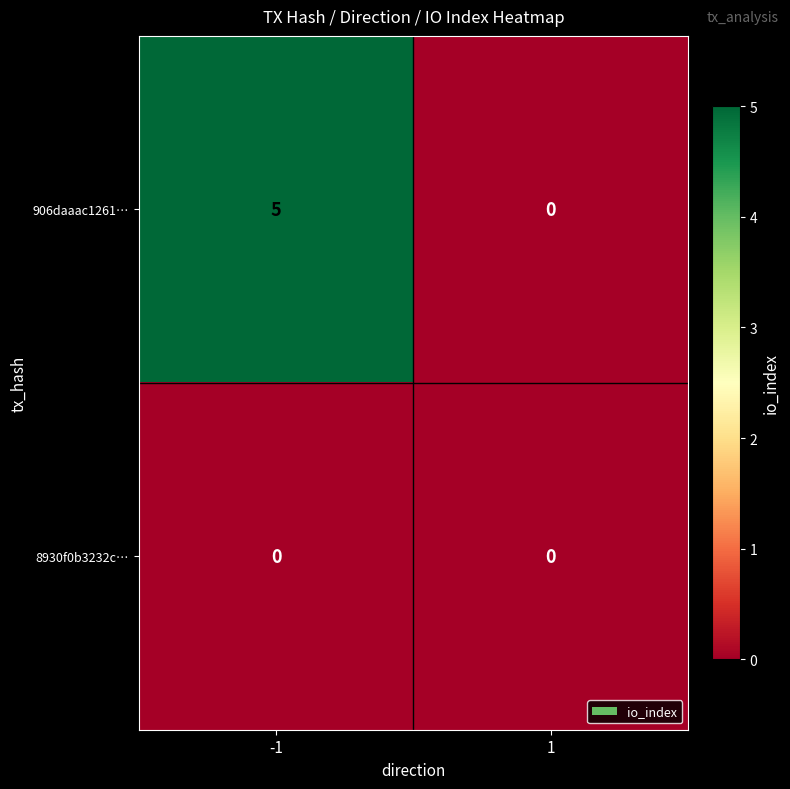

True or false: 906daaac1261… has a value of 0 at 1.

True